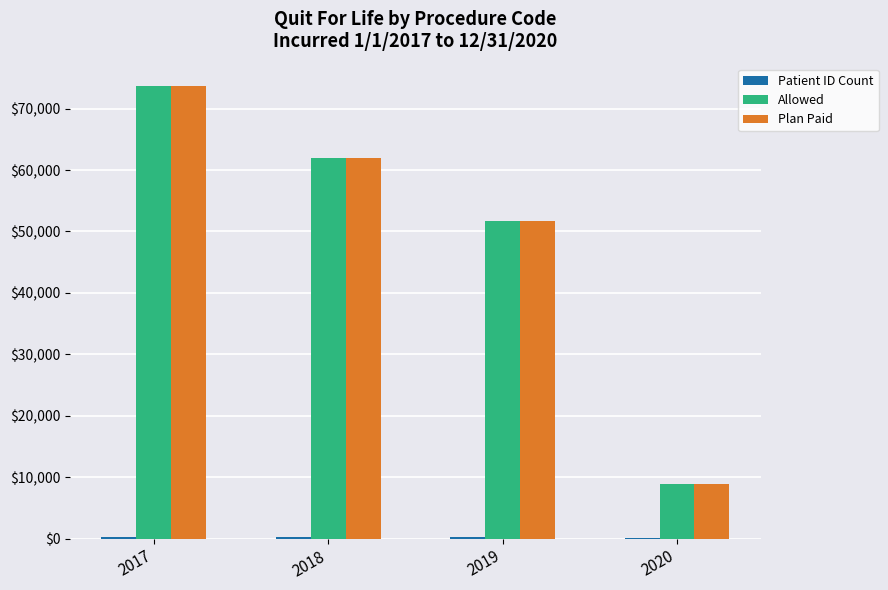

Where is Allowed nearest to the value 41299?

2019